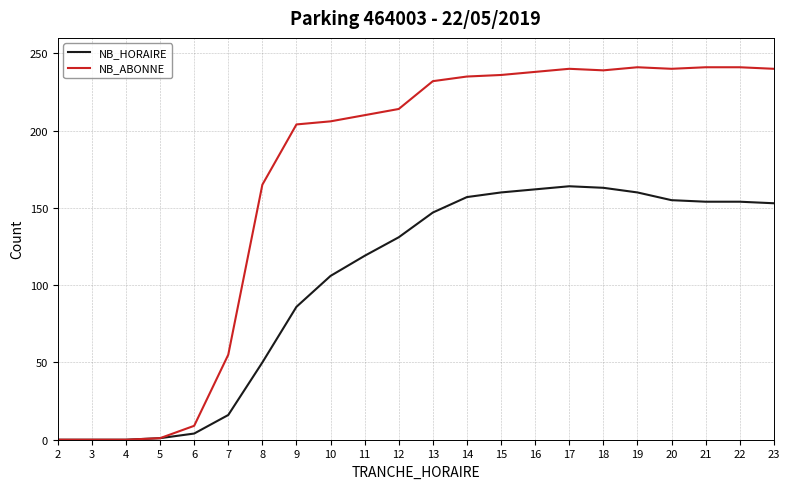

Rank the series at 12 from lowest to highest value.

NB_HORAIRE, NB_ABONNE